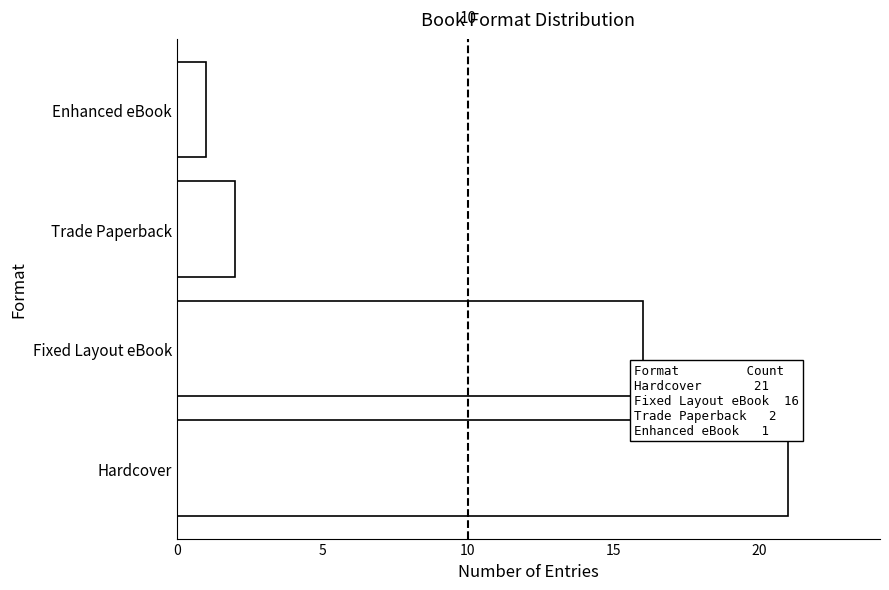

At which label is the value closest to 11?

Fixed Layout eBook